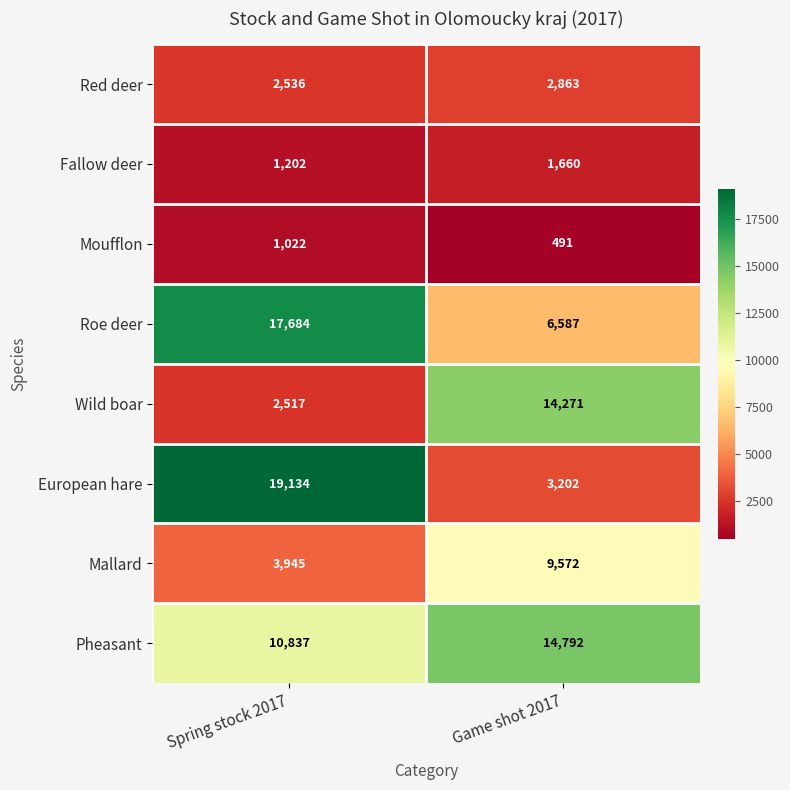

At which category does the chart reach its minimum across all series?

Game shot 2017